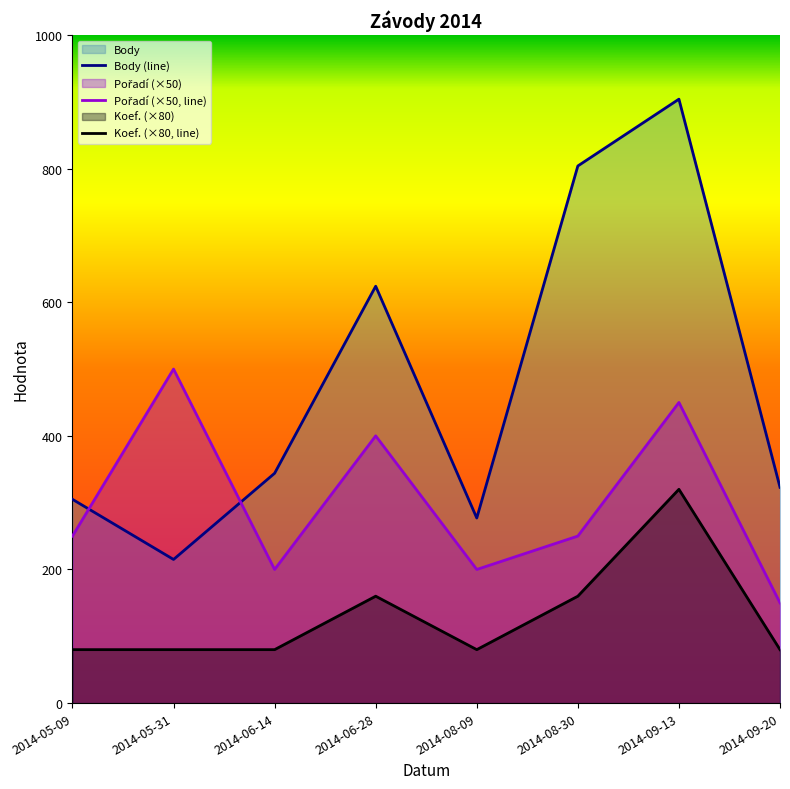

Is the value of Koef. at 2014-06-14 greater than the value of Body at 2014-09-13?

No